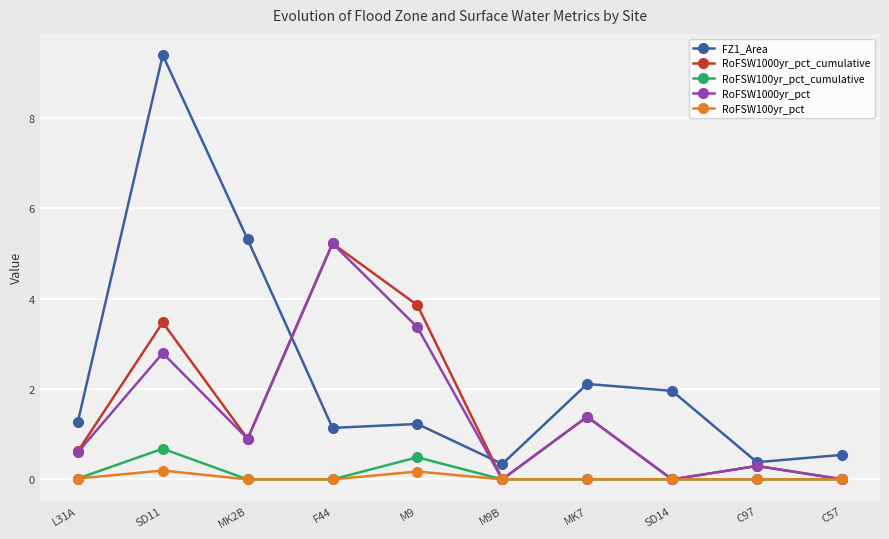

True or false: FZ1_Area has more than 0 interior local peaks.

True